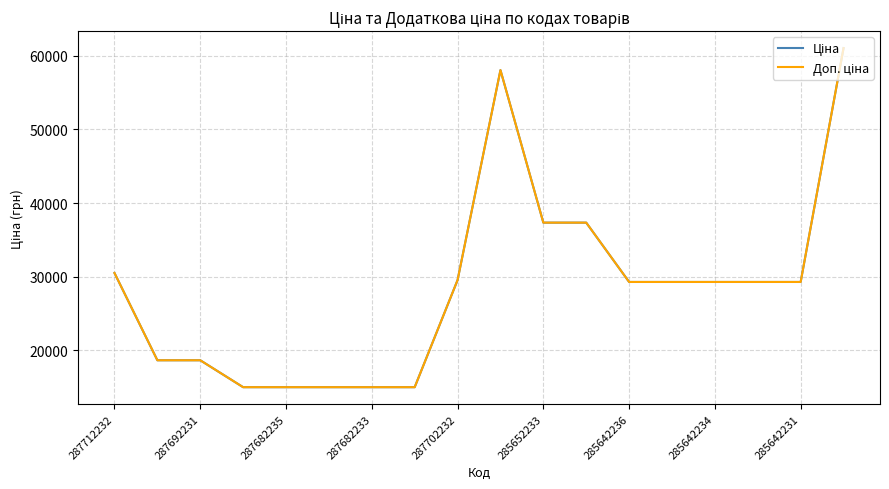

Does the chart have visible grid lines?

Yes